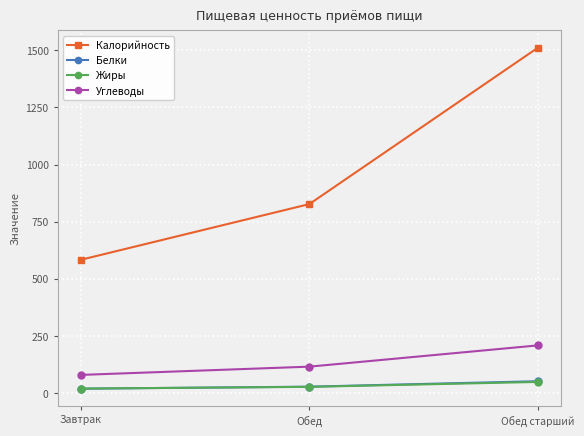

The value of Углеводы at Обед старший is 46.0. True or false?

False